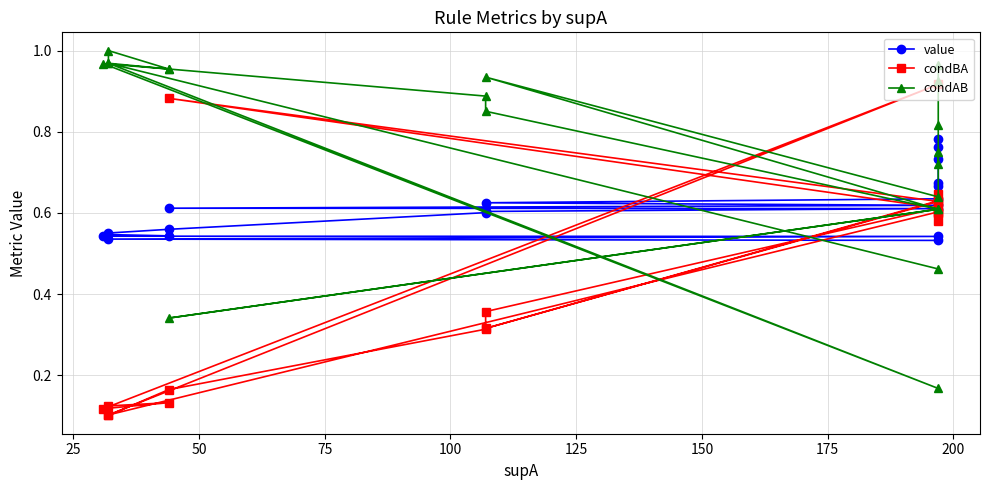

True or false: value has more than 2 interior local peaks.

False